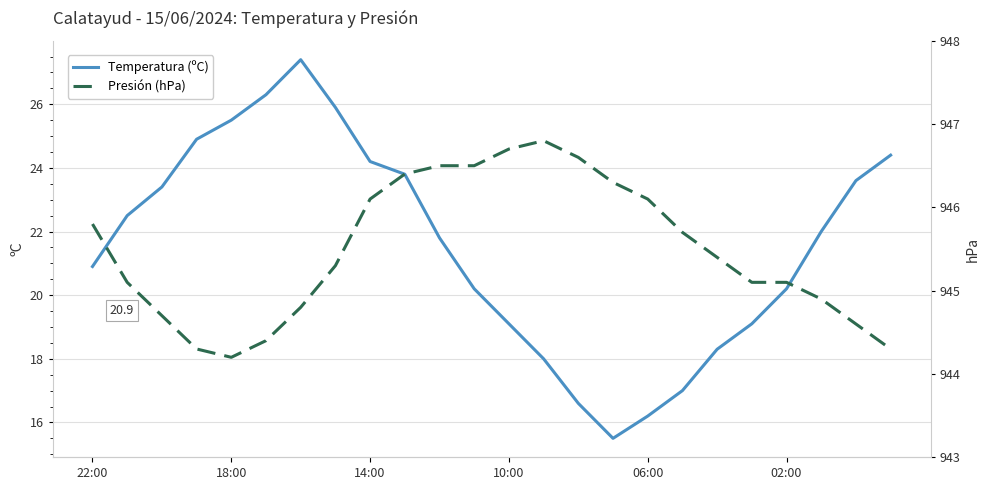

Does the chart display data point markers on the line(s)?

No